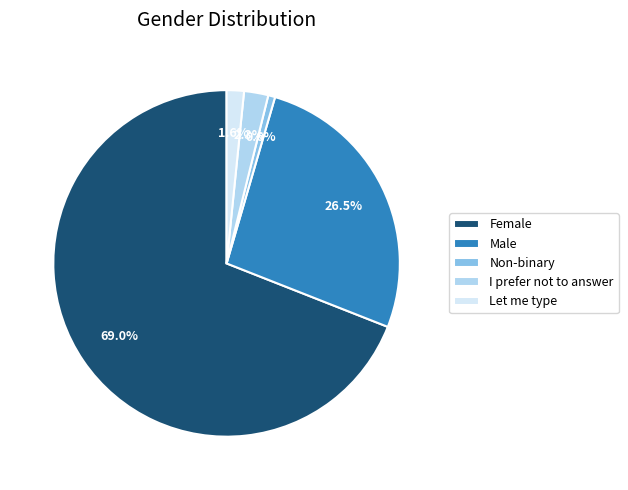

To the nearest percent, what is the difference between the largest and smallest slice percentages?

68%